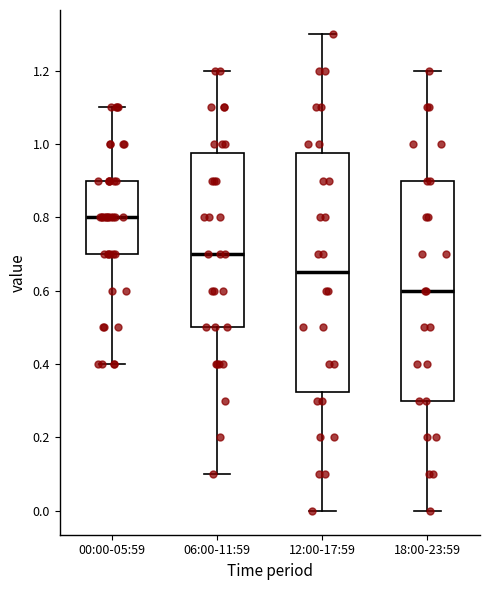

Which box's median line is the highest?

00:00-05:59